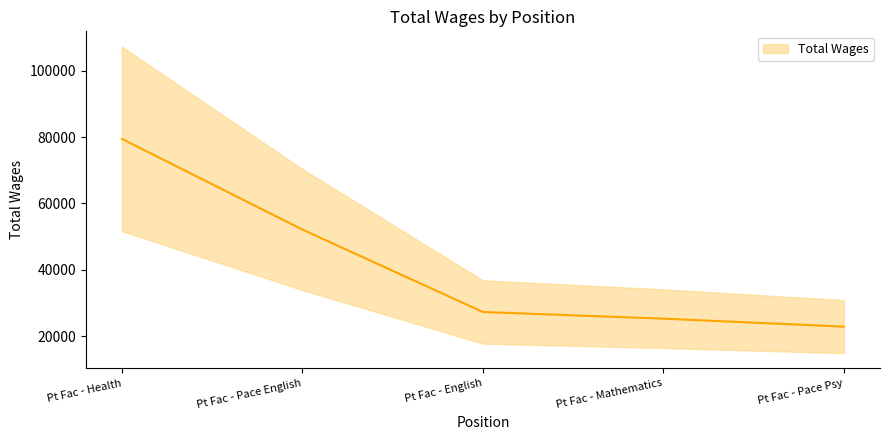

What is the smallest value displayed?

22840